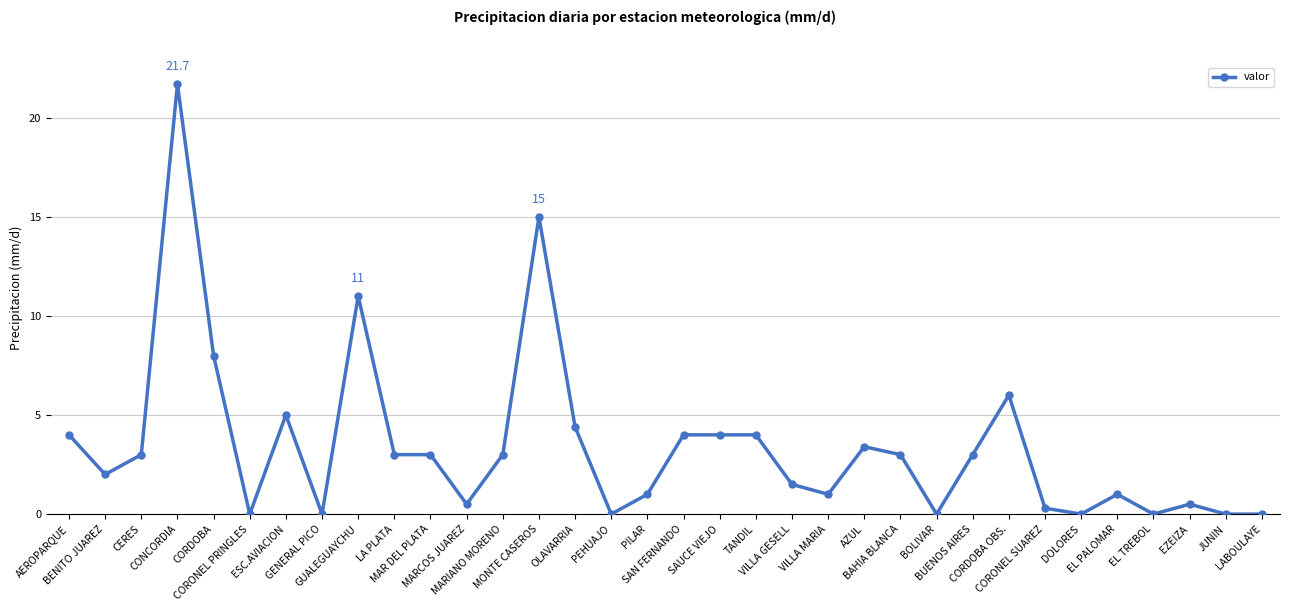

The chart shows a value of 17.4 at GUALEGUAYCHU. True or false?

False